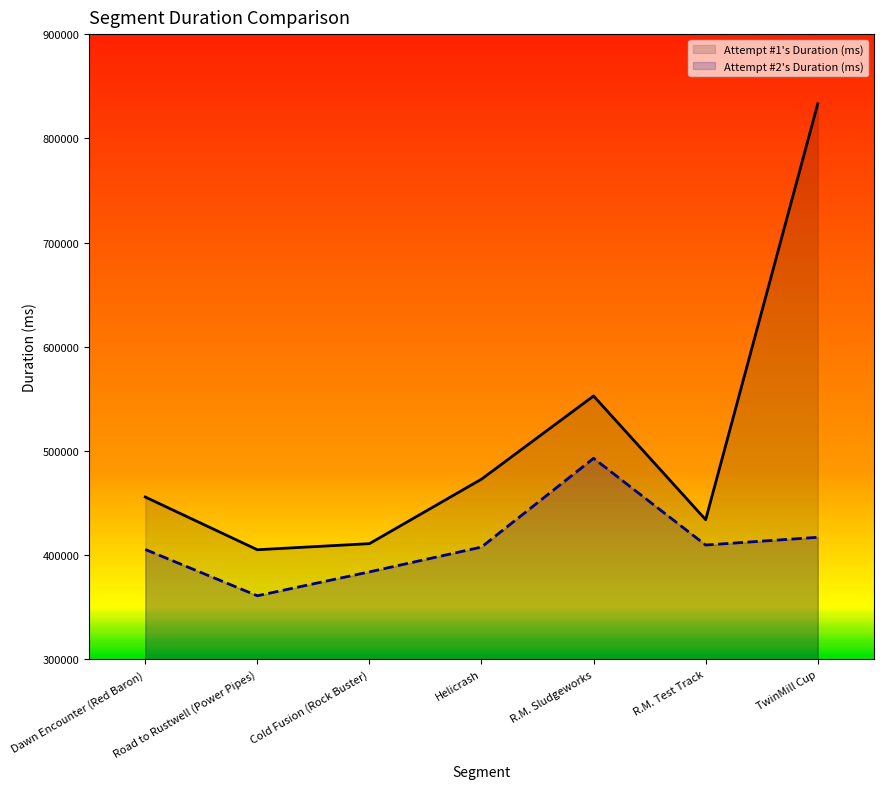

Rank the series by their average value, from lowest to highest.

Attempt #2's Duration (ms), Attempt #1's Duration (ms)